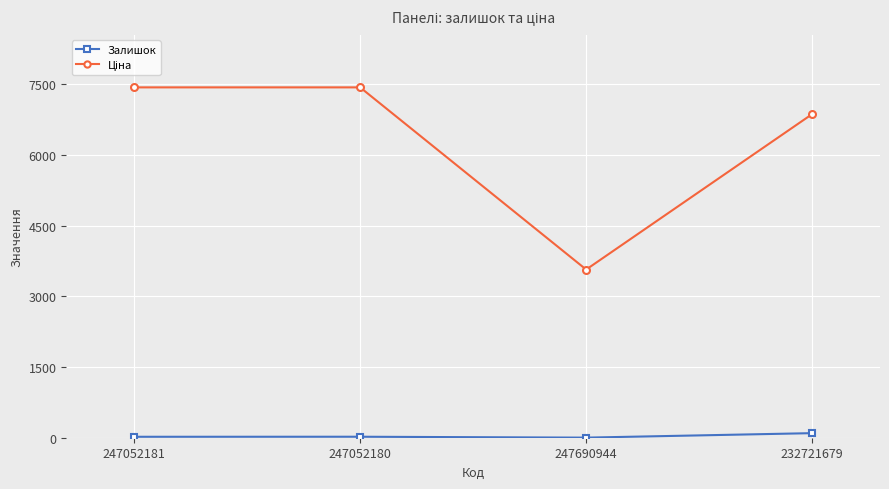

True or false: Залишок has a value of 20.0 at 247052181.

True